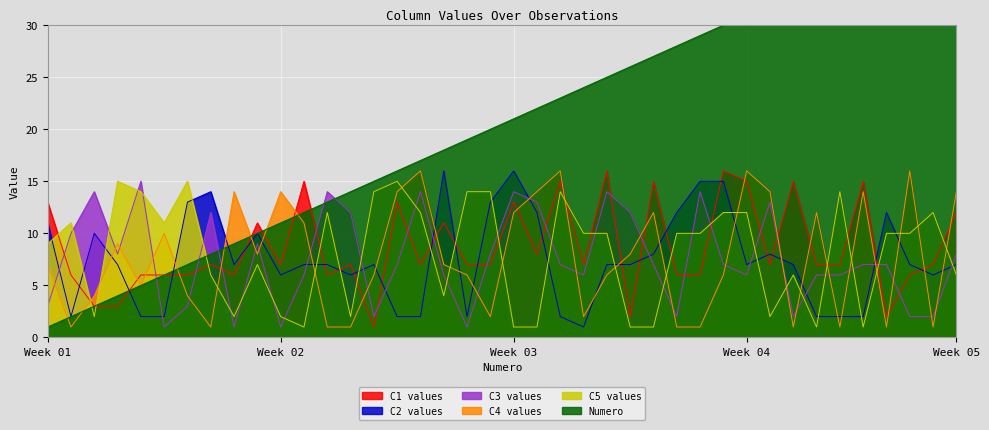

True or false: C3 values and C2 values intersect in this chart.

True